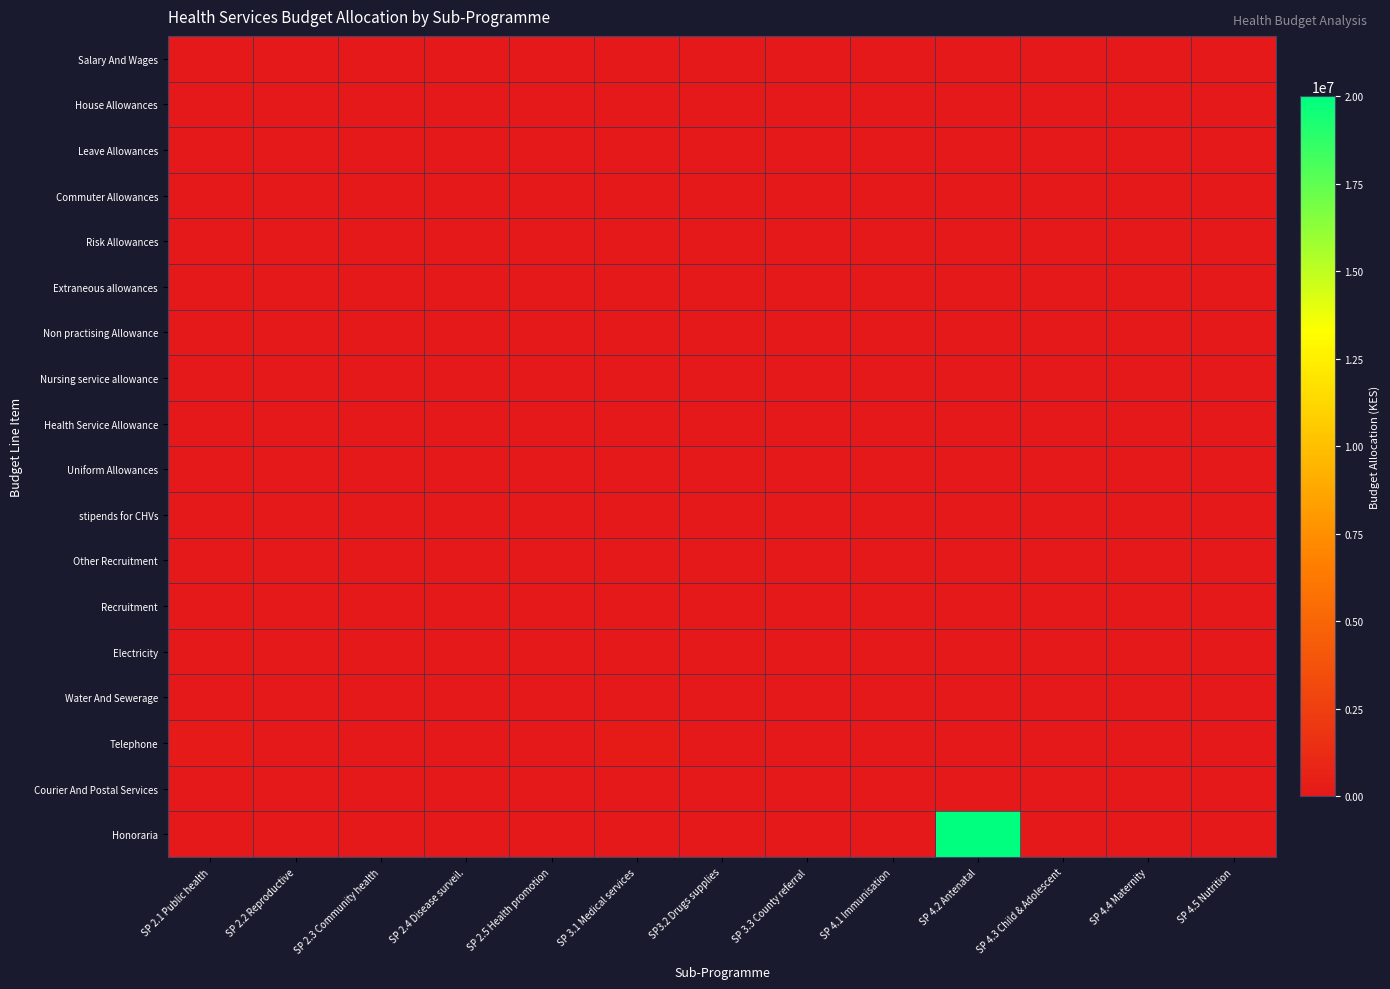

Between SP 4.2 Antenatal and SP3.2 Drugs supplies, which is larger?

SP 4.2 Antenatal